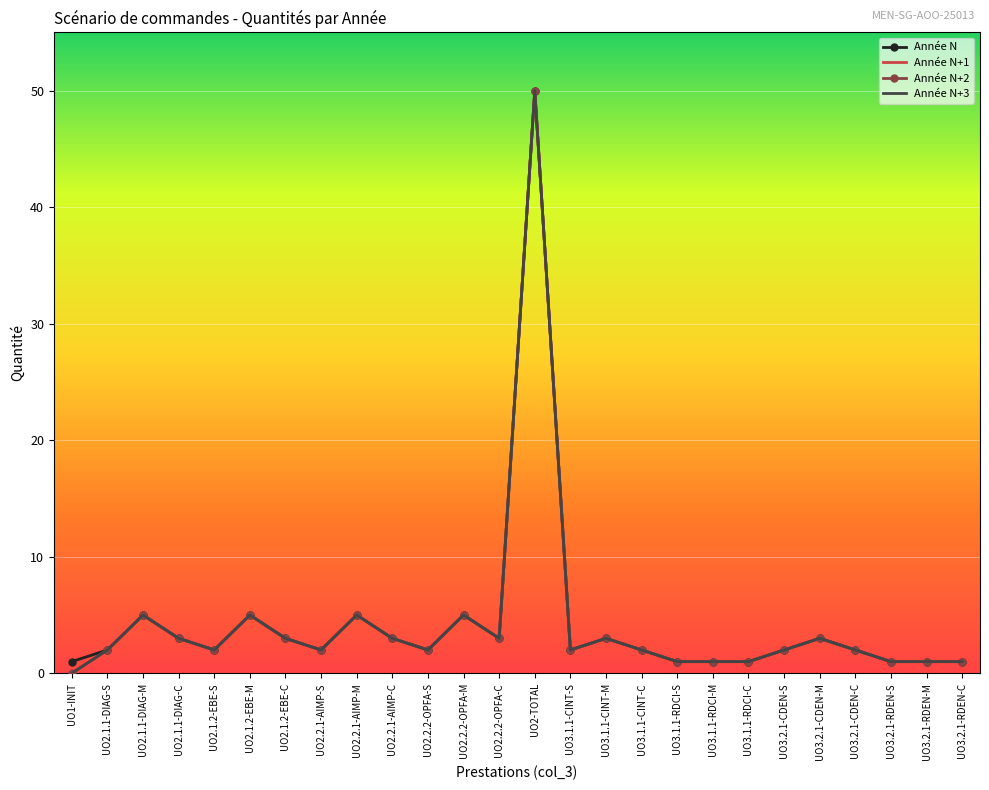

Where is the first local minimum for Année N+3?

UO2.1.2-EBE-S